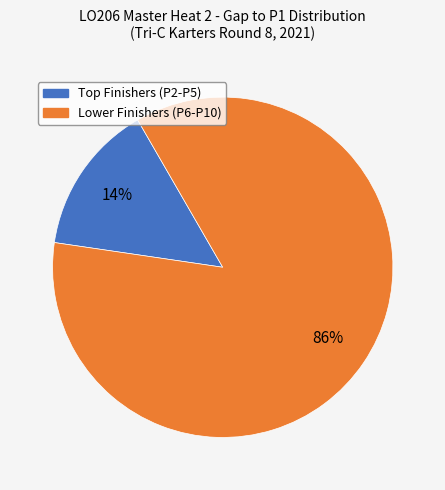

To the nearest percent, what is the average slice percentage?

50%